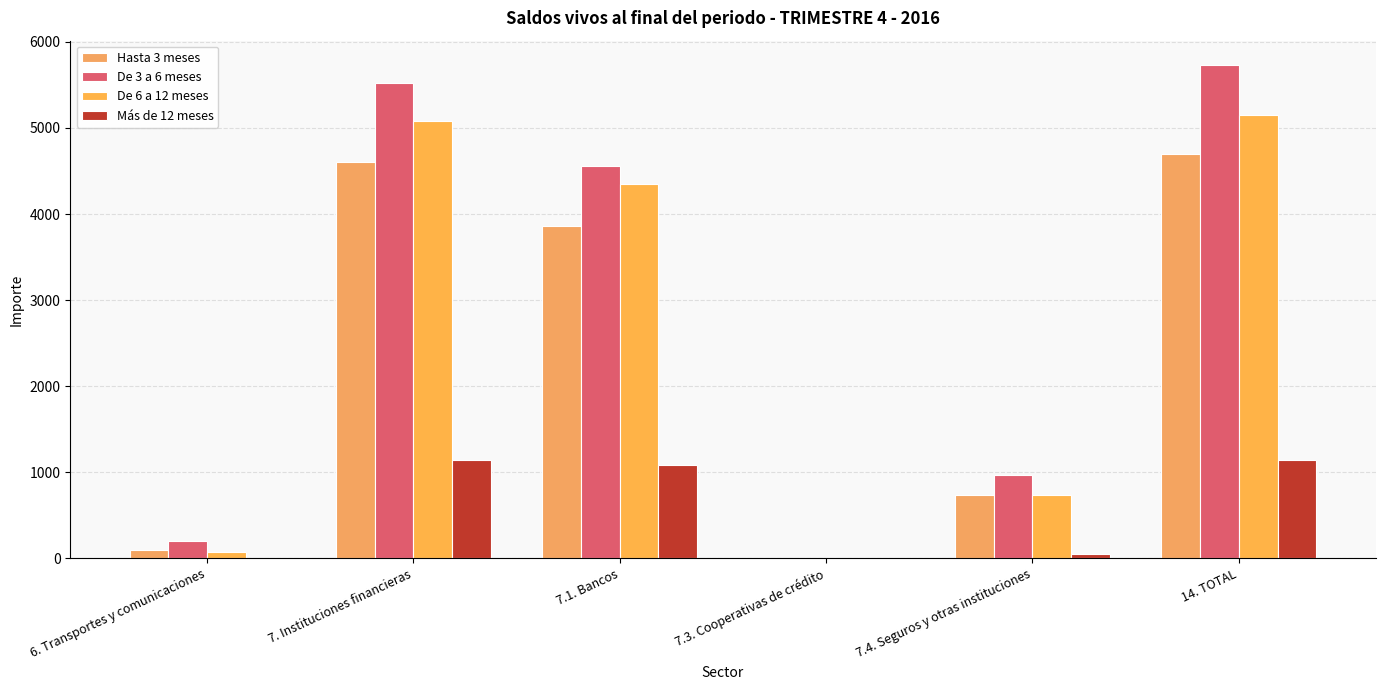

What position from the left is 14. TOTAL?

6